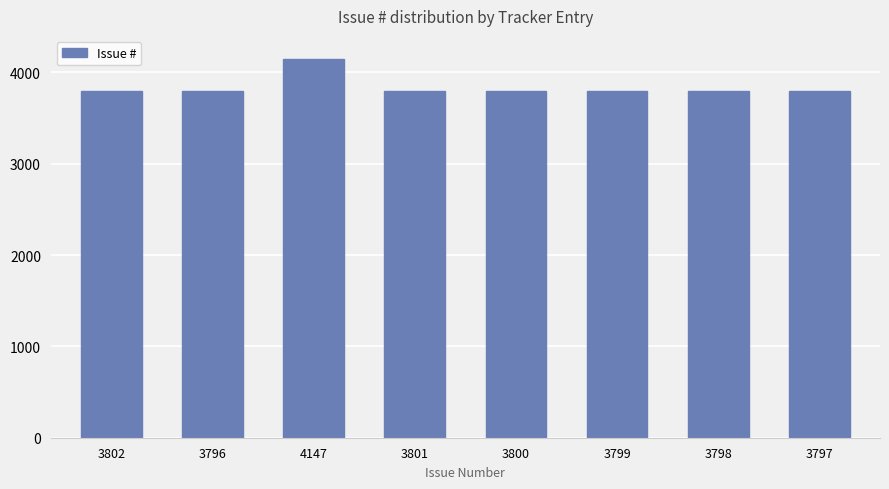

At which category does the chart reach its peak across all series?

4147